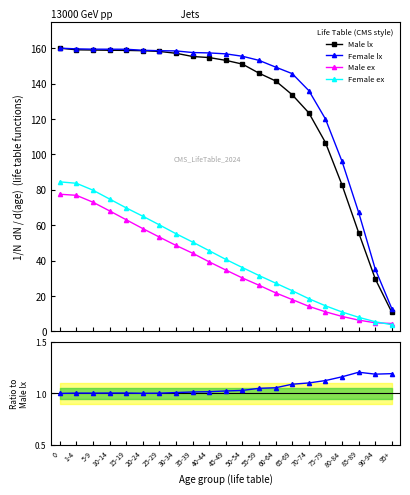

What is the smallest value displayed?

1.0